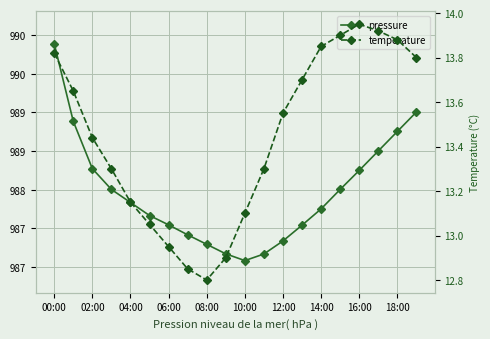

True or false: pressure and temperature intersect in this chart.

False